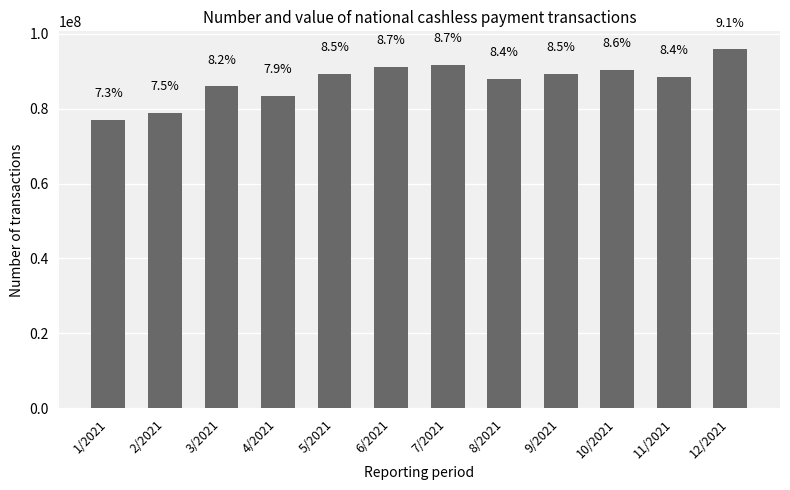

True or false: the data shows 87868501 at 8/2021.

True